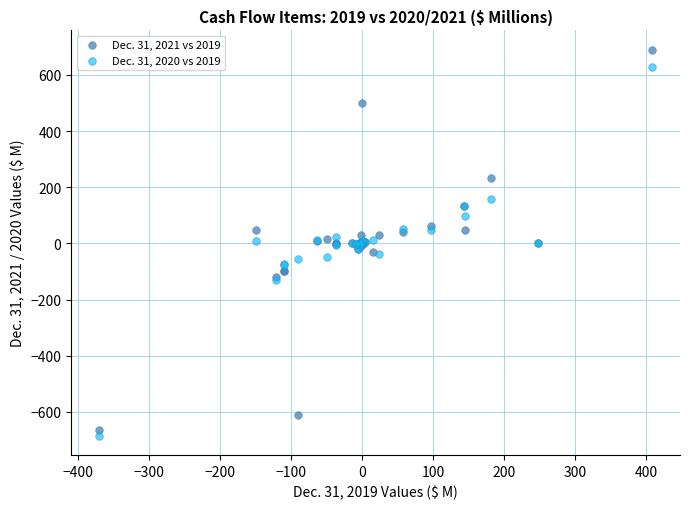

Which series has the largest Y range (max minus min)?

Dec. 31, 2021 vs 2019